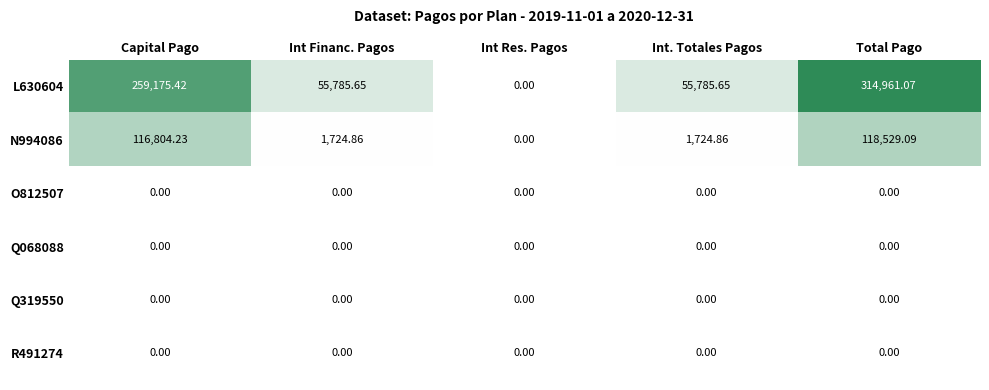

Which category has the highest value across all series?

Total Pago